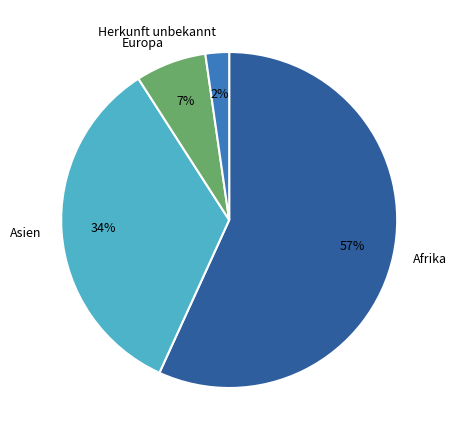

To the nearest percent, what percentage of the pie is Asien?

34%